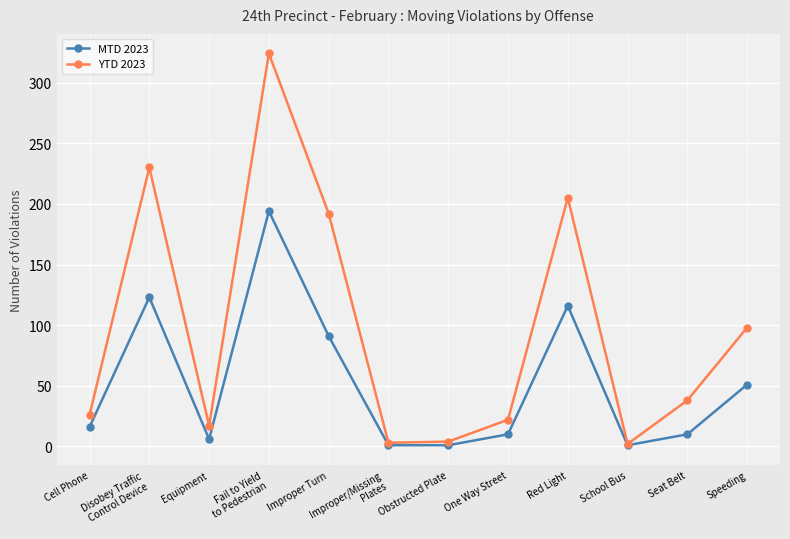

What is the difference between the highest and lowest values at Obstructed Plate?

3